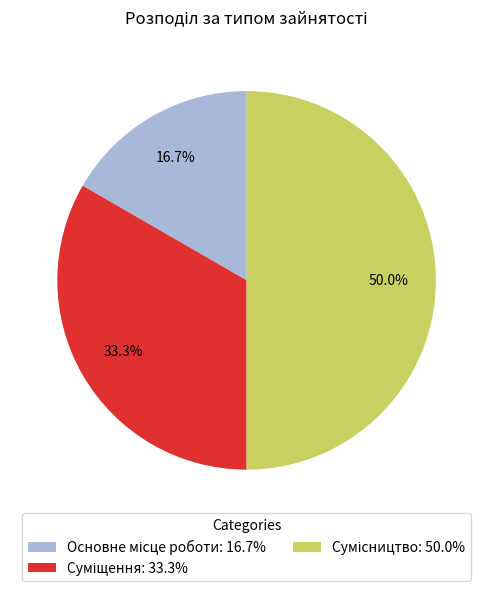

Is it true that Сумісництво is 58% of the pie?

False